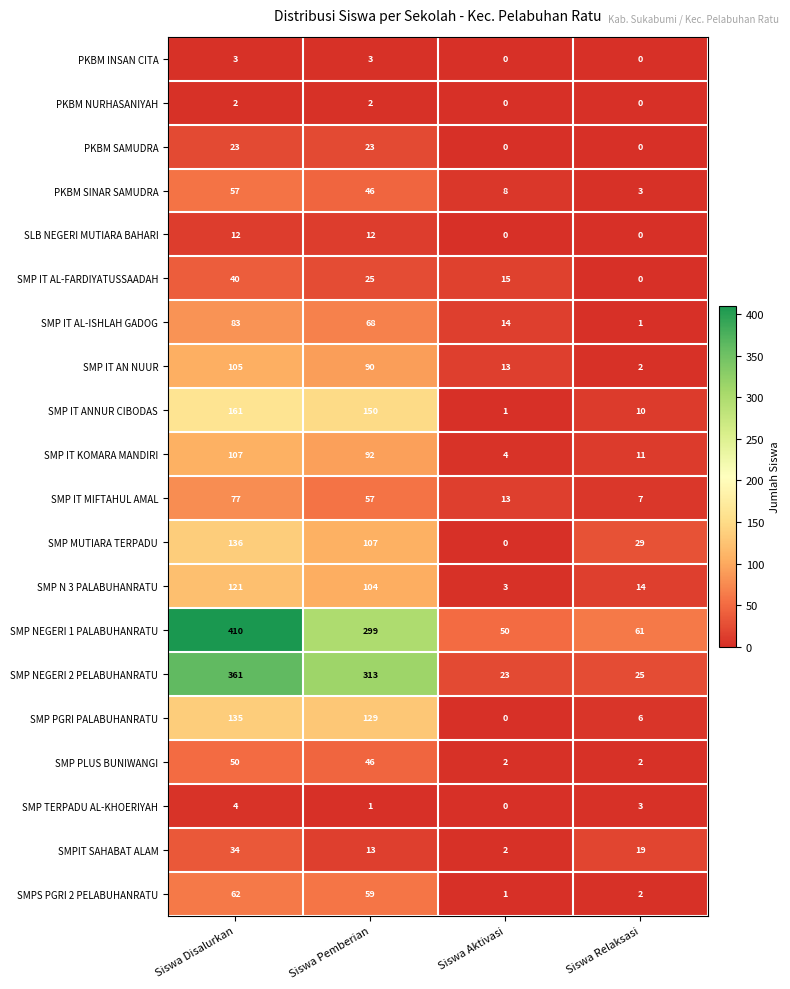

At how many categories does at least one series exceed 104?

2